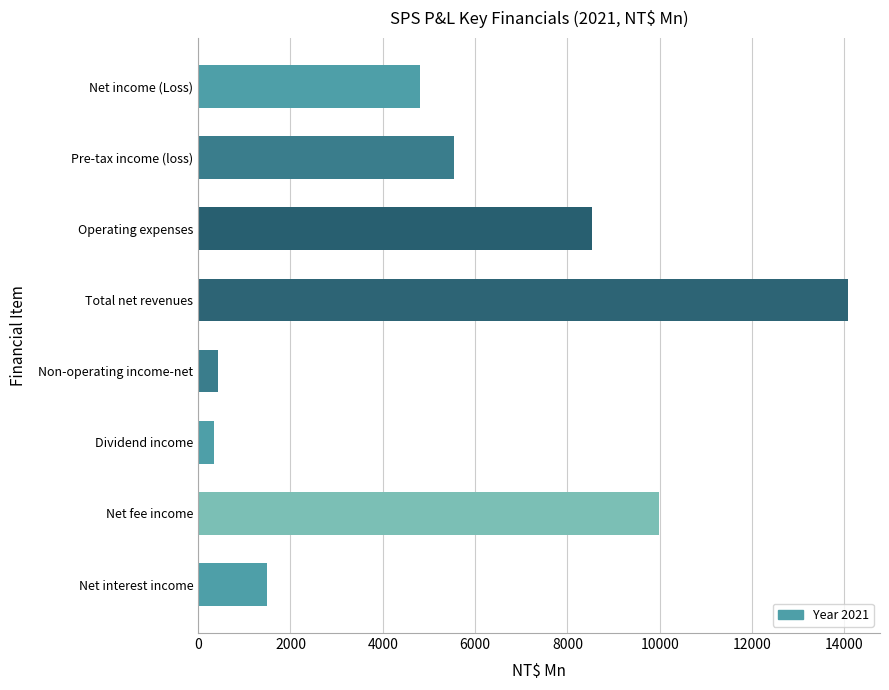

How many data points does each series have?

8